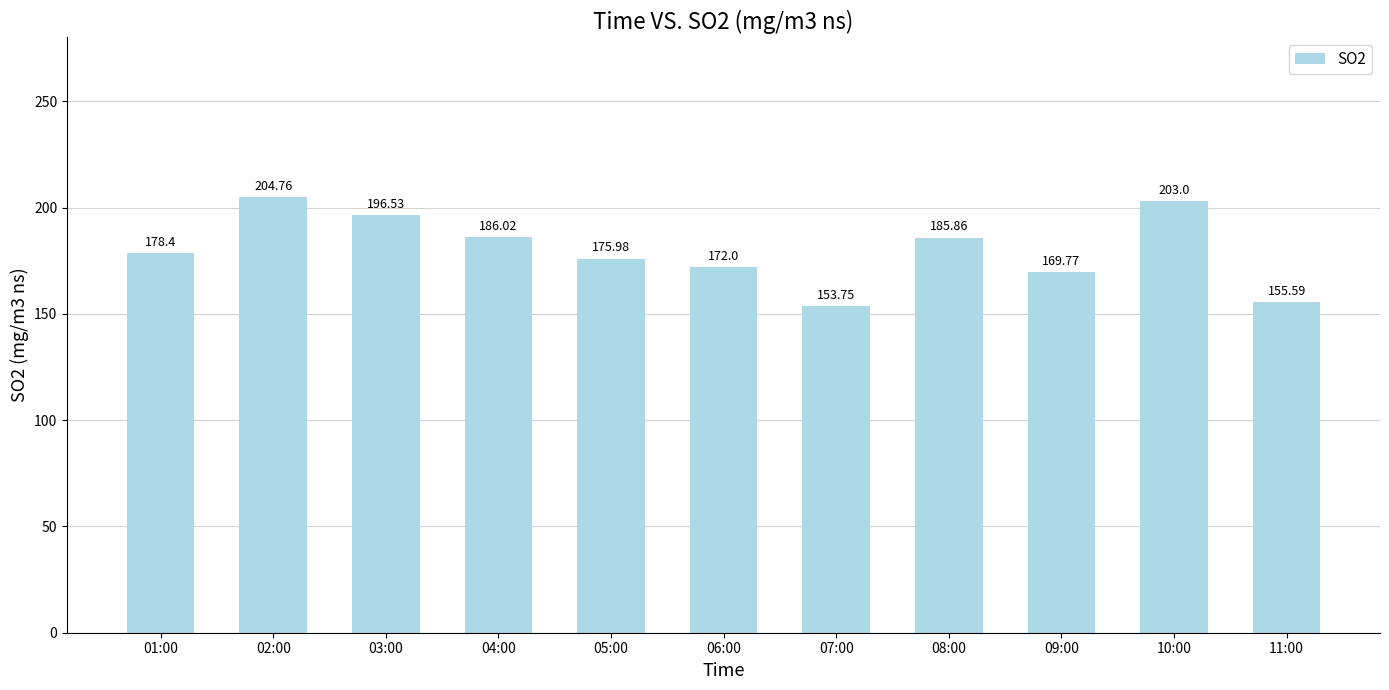

The chart shows a value of 258.6 at 04:00. True or false?

False